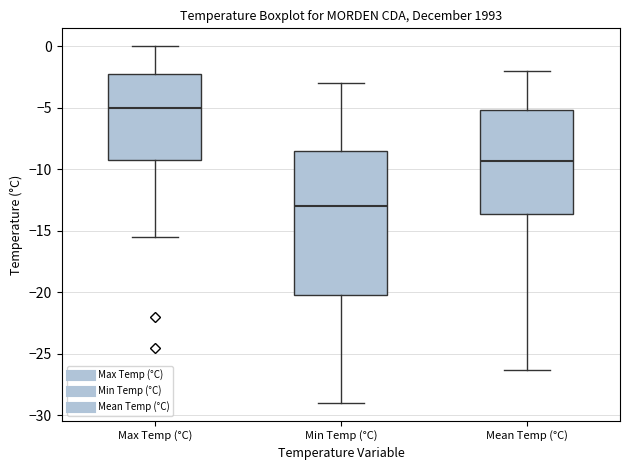

Reading left to right, read every box against the y-axis: the position of its median line, the range the box covers, and the ends of its whiskers. The values are not printed on the chart, so give them approximately, as read against the axis.

Max Temp (°C): median -5.0, box -9.0 to -2.0, whiskers -15.5 to 0.0
Min Temp (°C): median -13.0, box -20.0 to -8.5, whiskers -29.0 to -3.0
Mean Temp (°C): median -9.5, box -13.5 to -5.0, whiskers -26.5 to -2.0